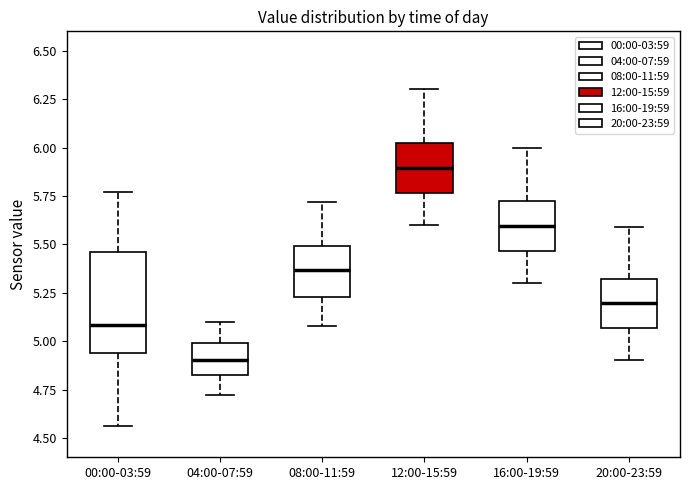

Reading left to right, read every box against the y-axis: the position of its median line, the range the box covers, and the ends of its whiskers. The values are not printed on the chart, so give them approximately, as read against the axis.

00:00-03:59: median 5.10, box 4.95 to 5.45, whiskers 4.55 to 5.75
04:00-07:59: median 4.90, box 4.85 to 5.00, whiskers 4.70 to 5.10
08:00-11:59: median 5.35, box 5.25 to 5.50, whiskers 5.10 to 5.70
12:00-15:59: median 5.90, box 5.75 to 6.00, whiskers 5.60 to 6.30
16:00-19:59: median 5.60, box 5.45 to 5.70, whiskers 5.30 to 6.00
20:00-23:59: median 5.20, box 5.05 to 5.30, whiskers 4.90 to 5.60